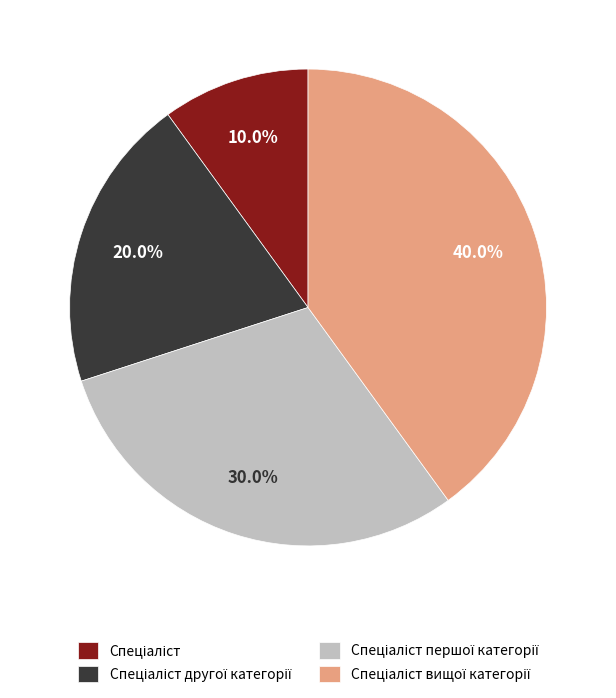

Does any single category account for the majority?

No